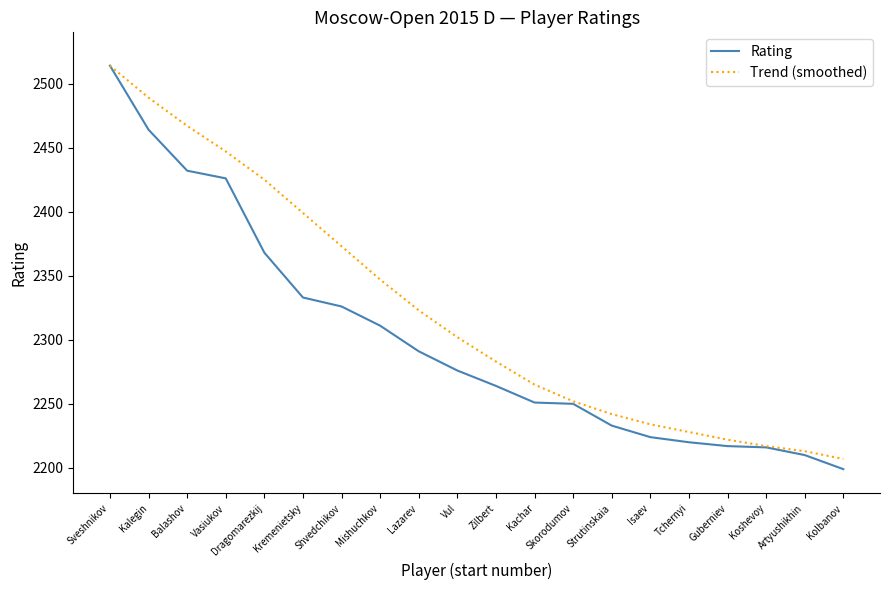

What position from the right is Balashov?

18